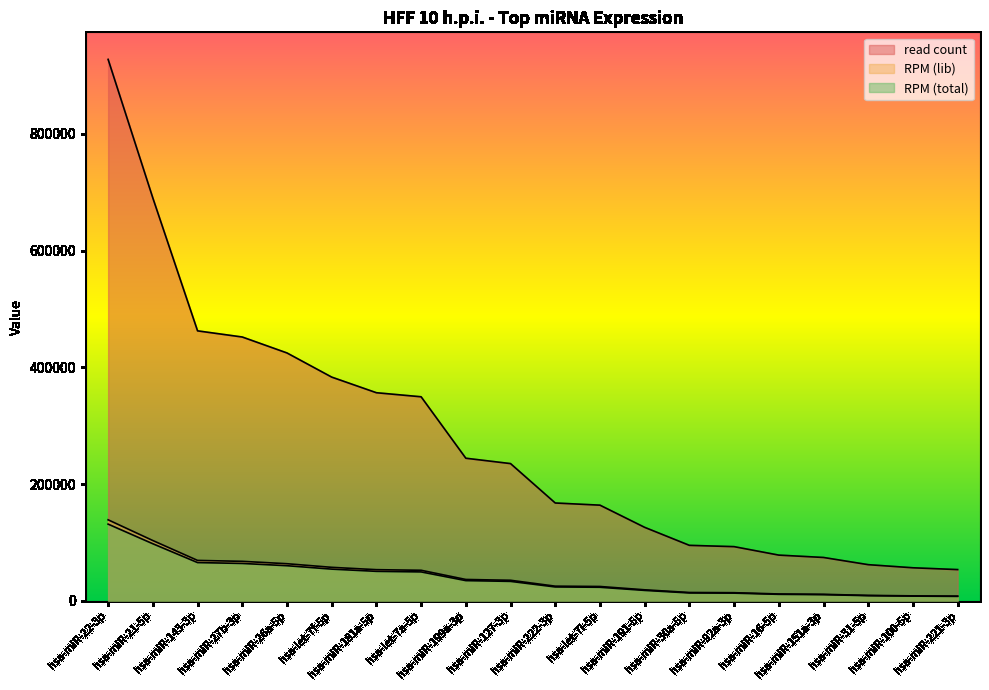

What is the label of the 15th point from the right?

hsa-let-7f-5p